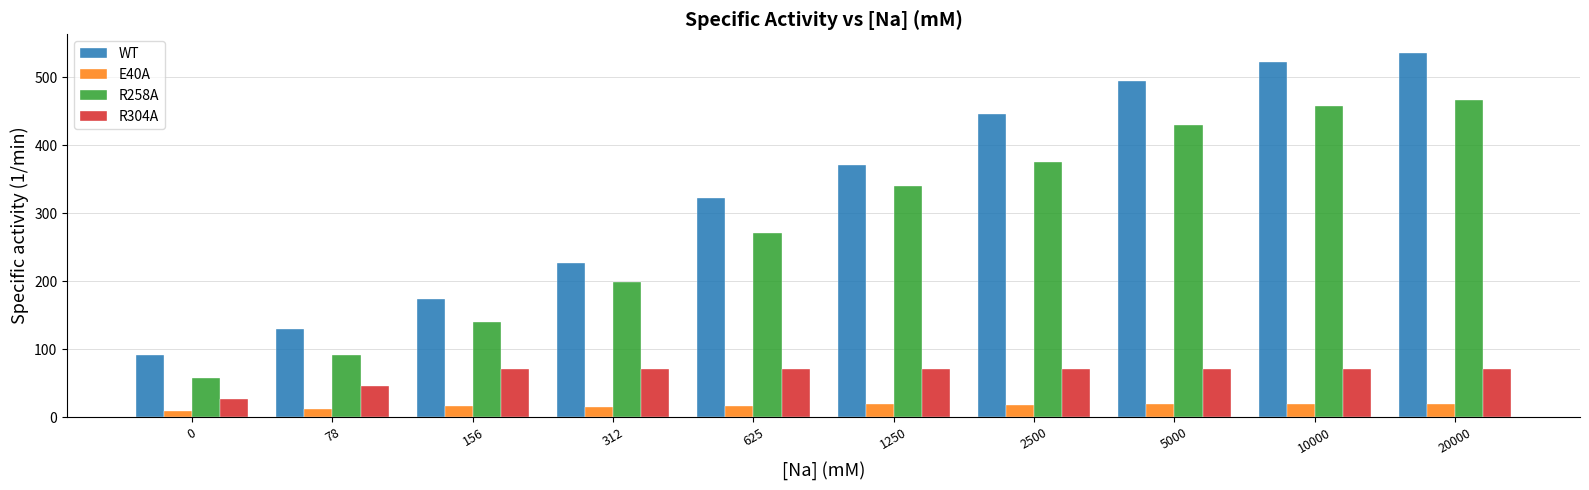

What is the value of the R258A bar at the 2nd from the left?

91.8